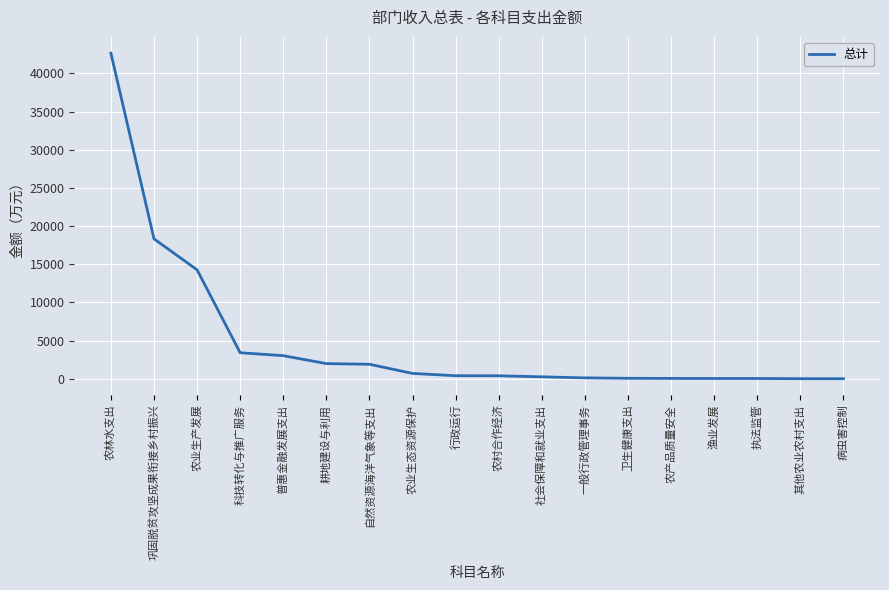

Where is the data nearest to the value 21322?

巩固脱贫攻坚成果衔接乡村振兴